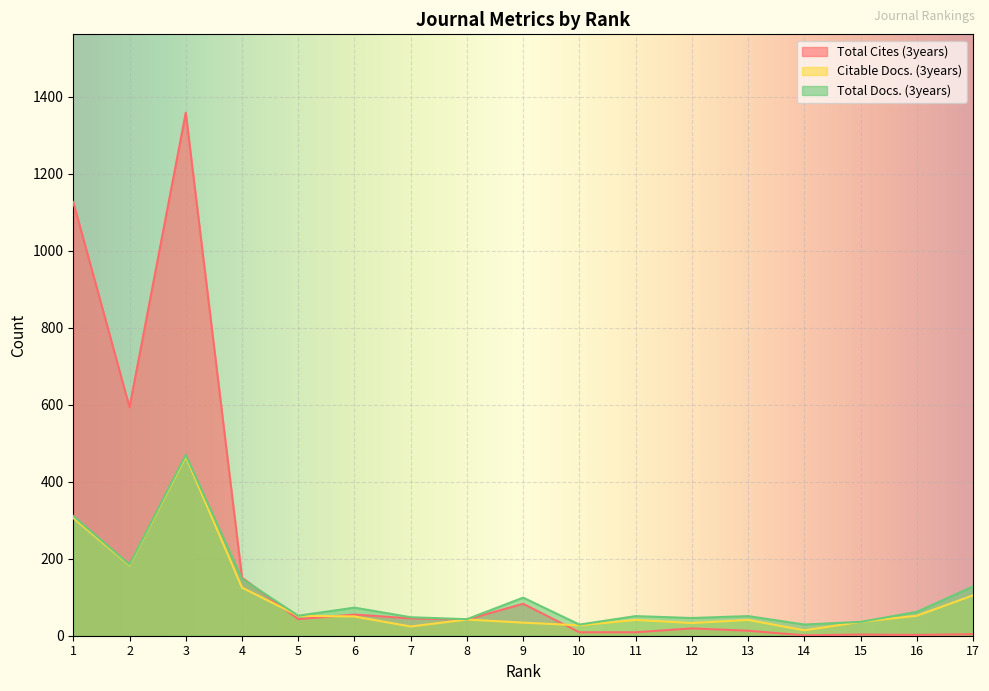

Between 4 and 9, which is larger?

4